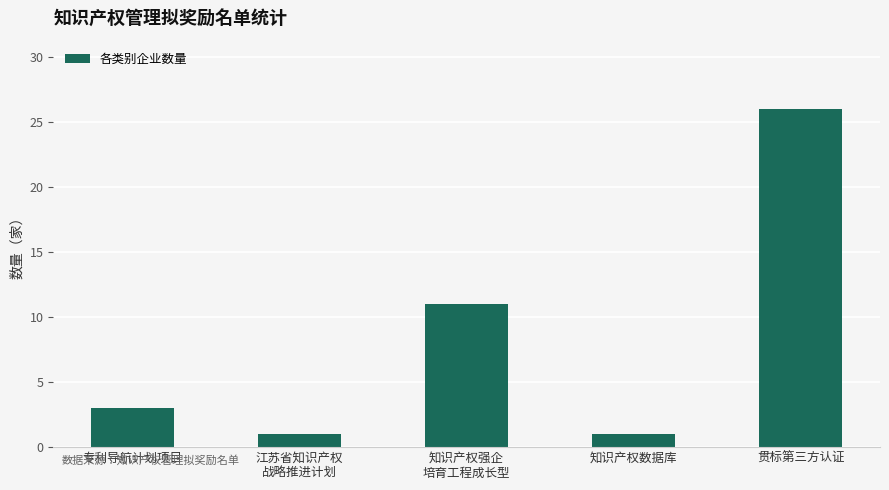

What is the sum of all values?

42